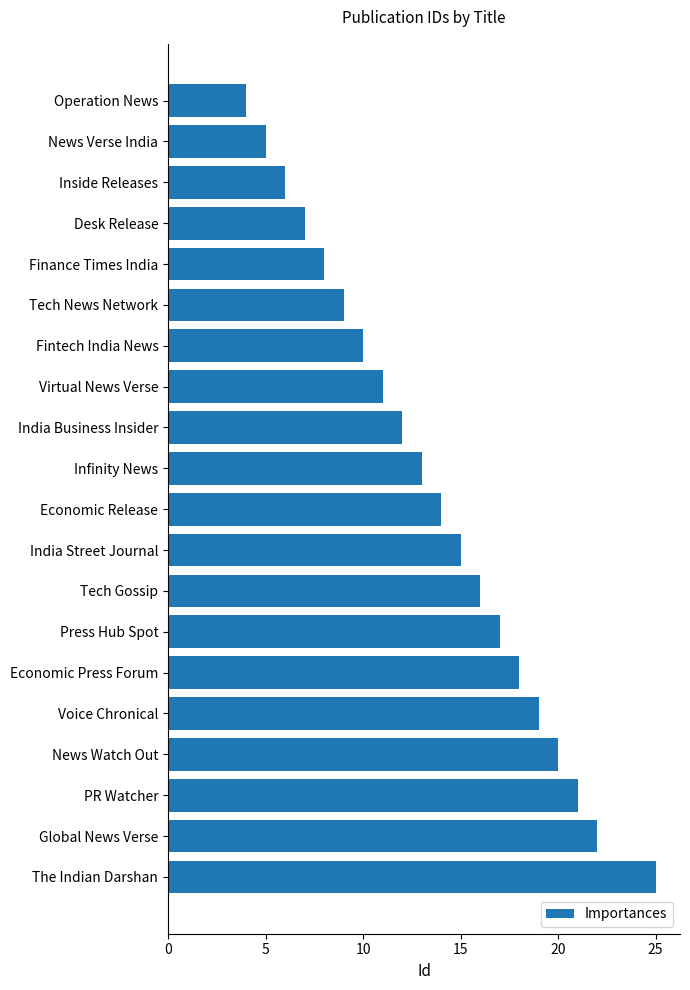

What is the ratio of the value at India Business Insider to the value at The Indian Darshan?

0.5